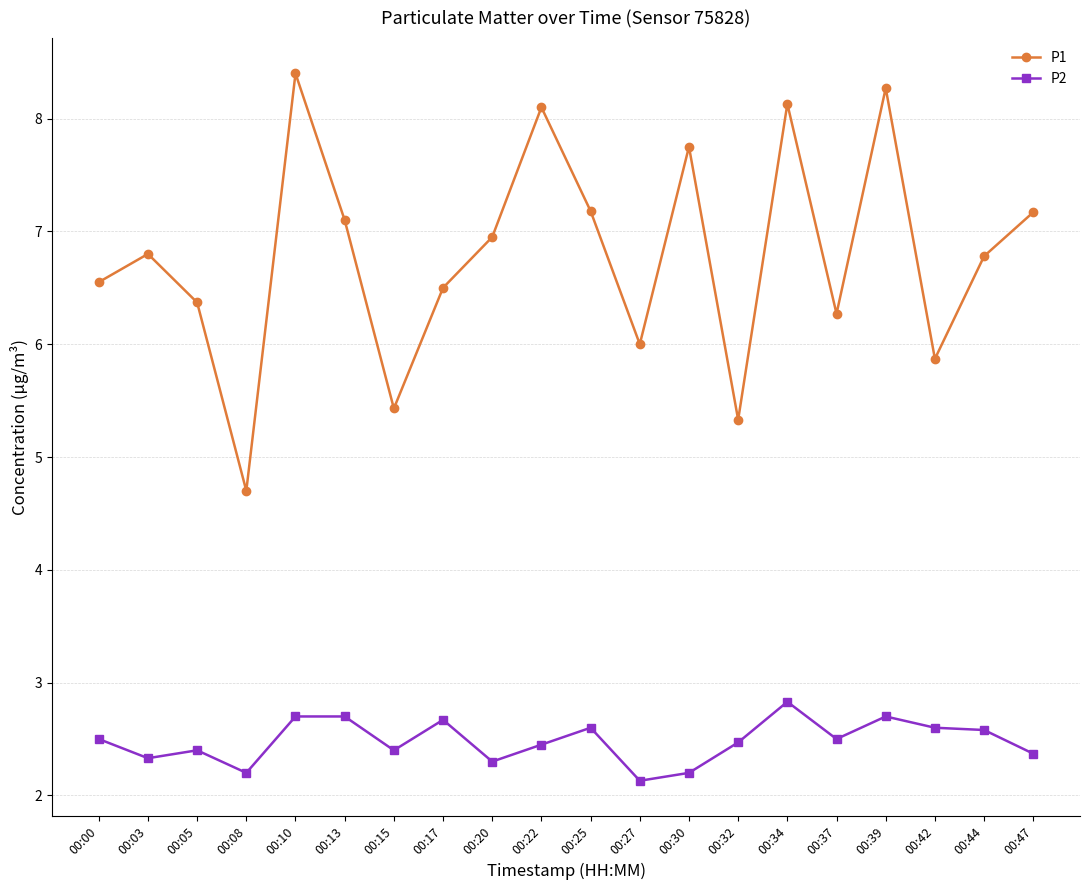

True or false: P2 has more than 2 points higher than both neighbors.

True